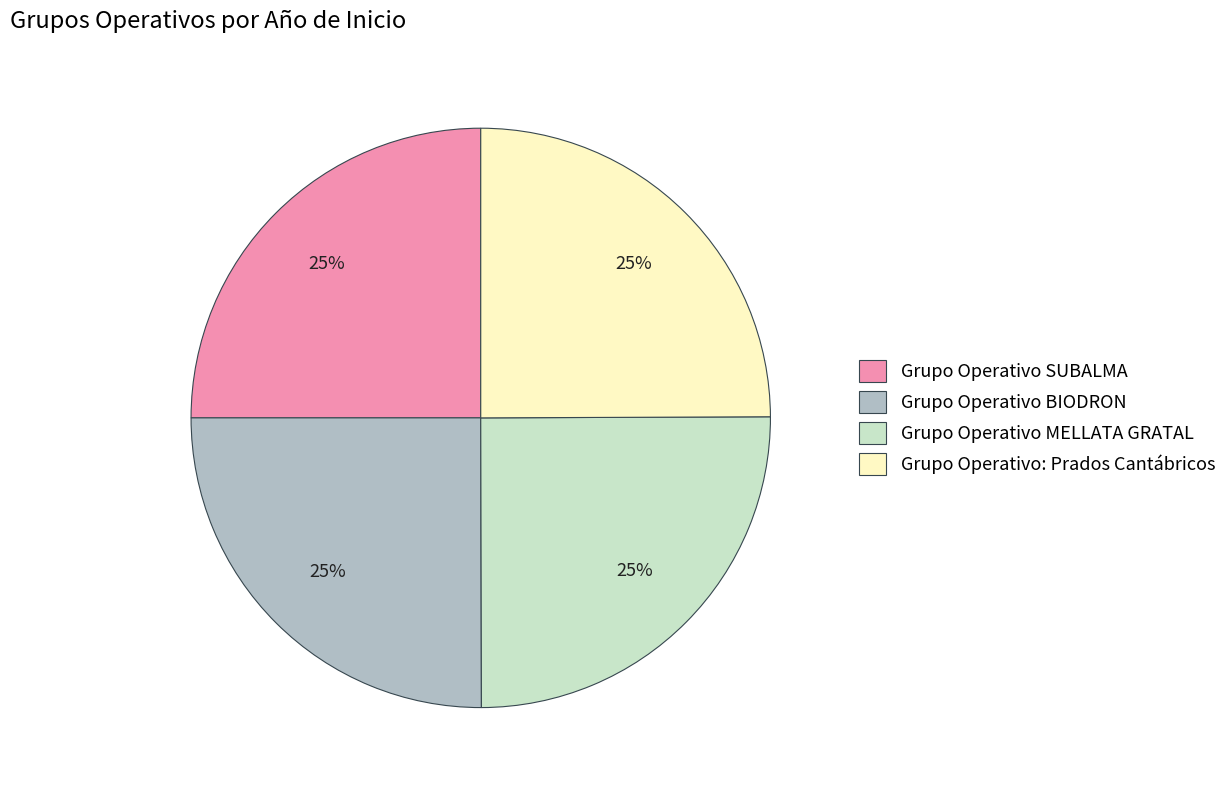

To the nearest percent, what is the average slice percentage?

25%